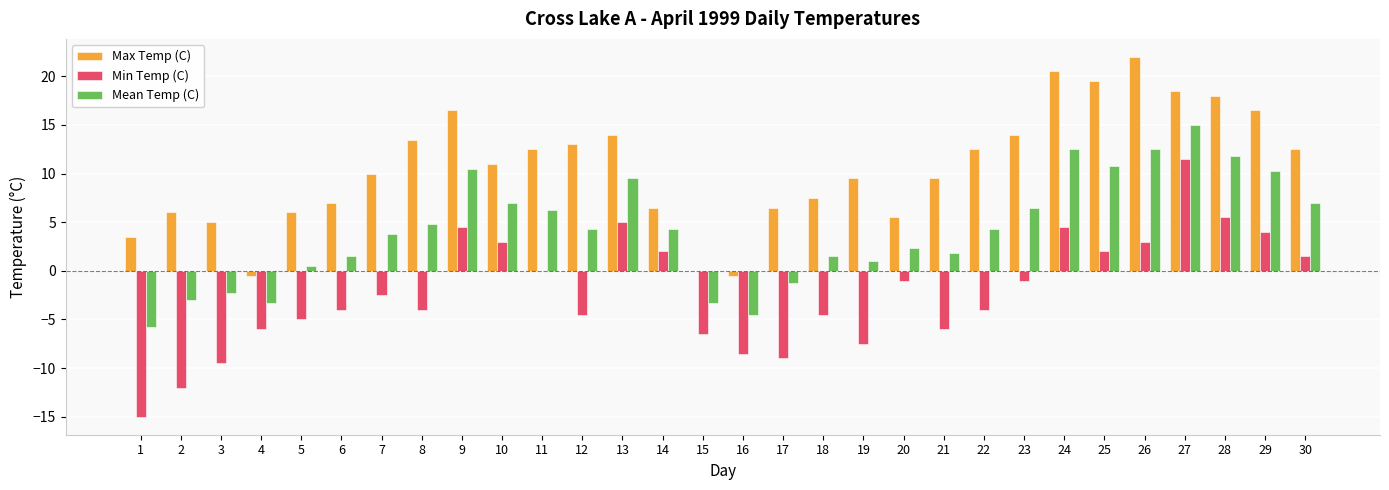

Where does the Max Temp (C) series first go above 11?

8